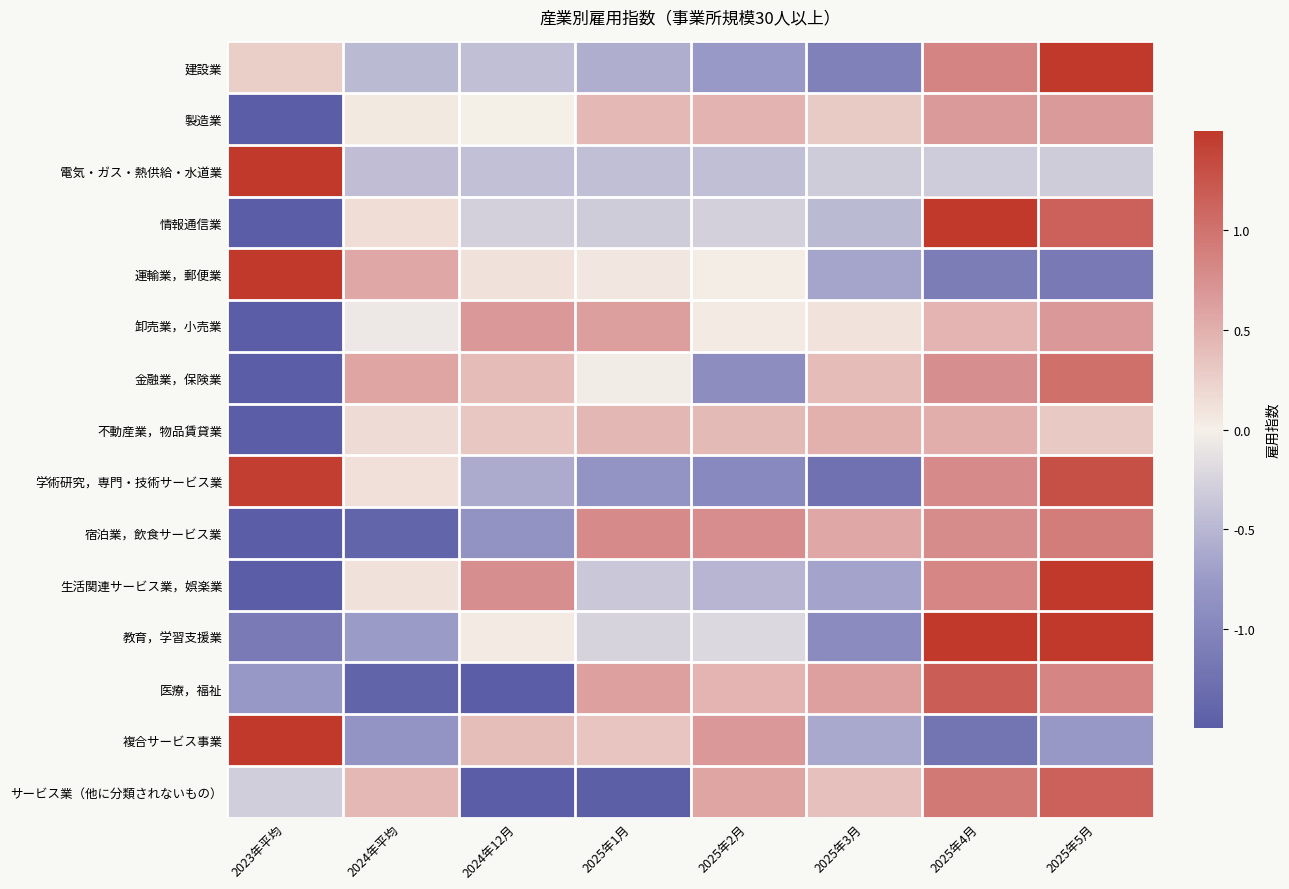

At 2025年1月, list the series in order from smallest to largest.

サービス業（他に分類されないもの）, 学術研究，専門・技術サービス業, 建設業, 電気・ガス・熱供給・水道業, 生活関連サービス業，娯楽業, 情報通信業, 教育，学習支援業, 金融業，保険業, 運輸業，郵便業, 複合サービス事業, 製造業, 不動産業，物品賃貸業, 医療，福祉, 卸売業，小売業, 宿泊業，飲食サービス業